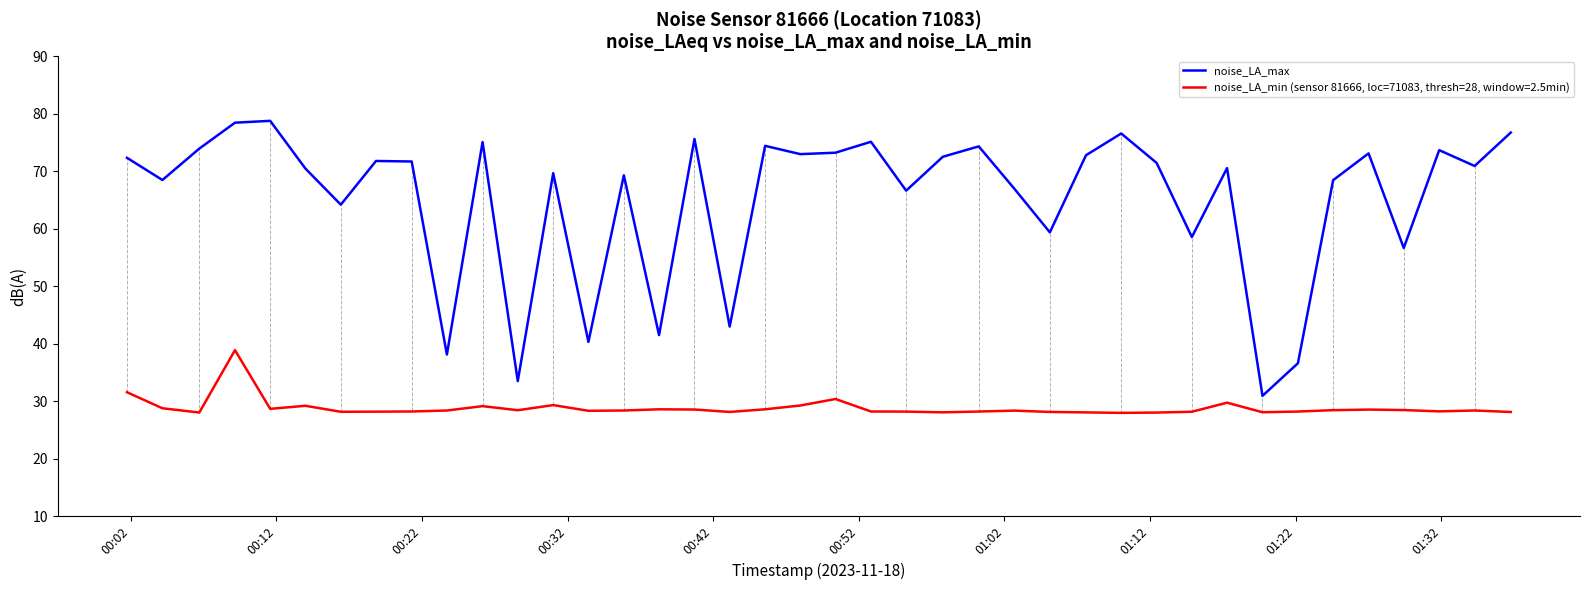

Which series has the widest spread of values?

noise_LA_max